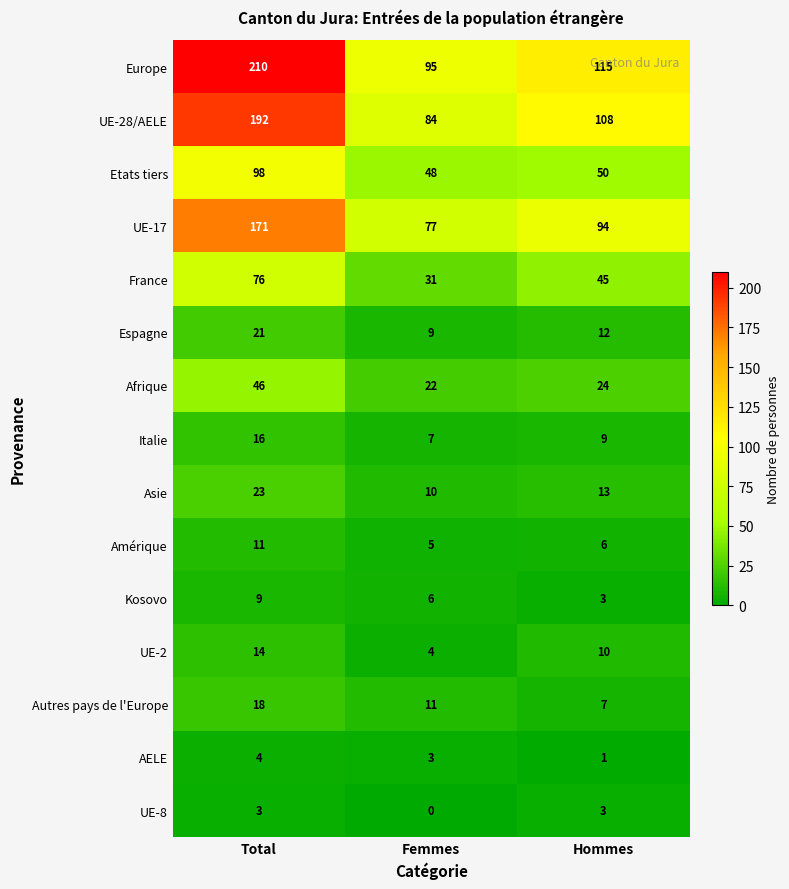

What is the total value across all series at Total?

912